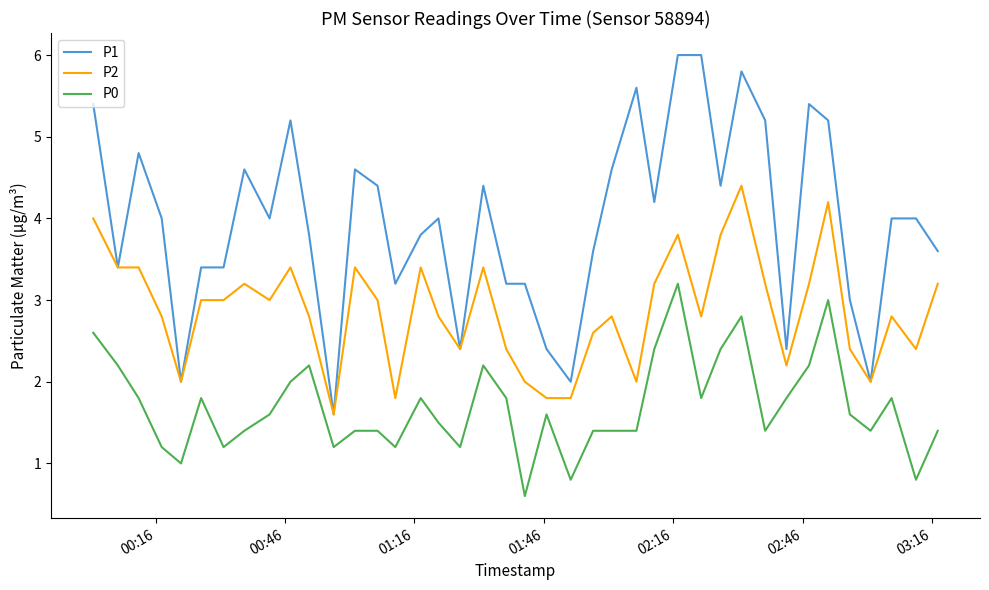

Does the chart have visible grid lines?

No